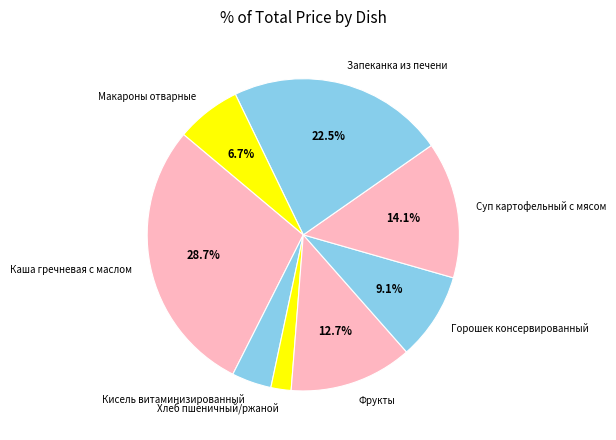

Rank the categories by value from lowest to highest.

Хлеб пшеничный/ржаной, Кисель витаминизированный, Макароны отварные, Горошек консервированный, Фрукты, Суп картофельный с мясом, Запеканка из печени, Каша гречневая с маслом